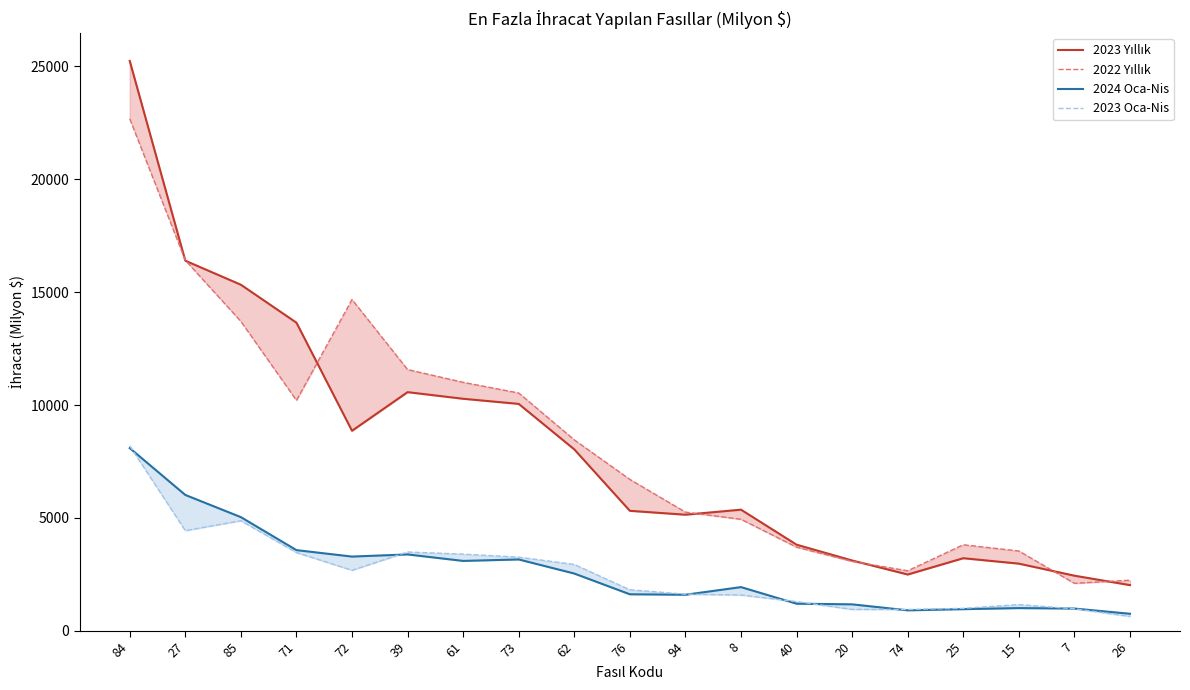

What is the maximum value shown in the chart?

25233.6